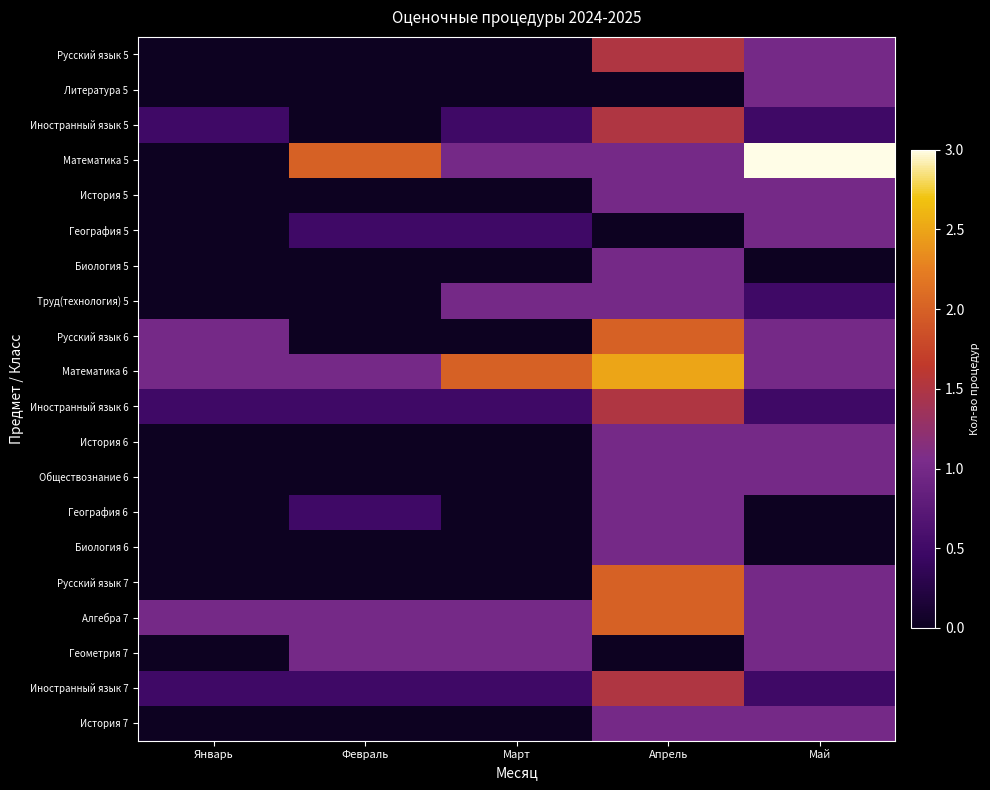

Which category has the highest value across all series?

Май